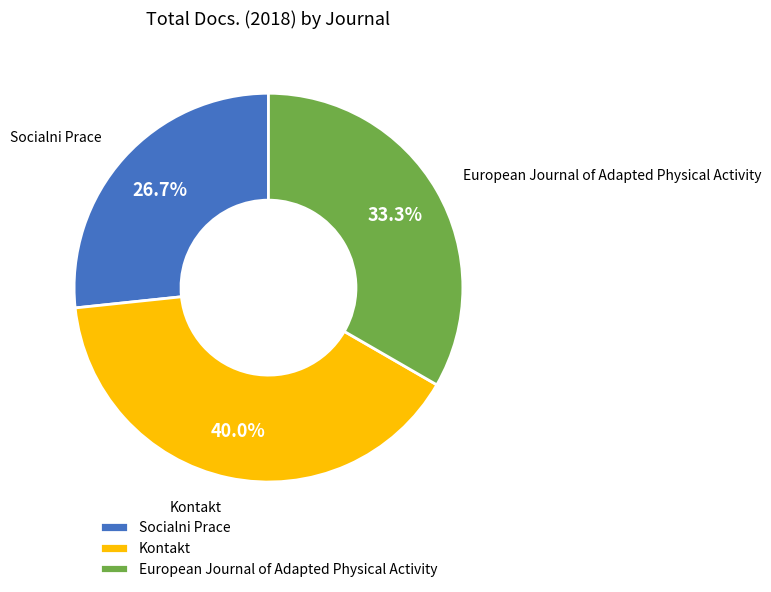

How many slices are in this pie chart?

3